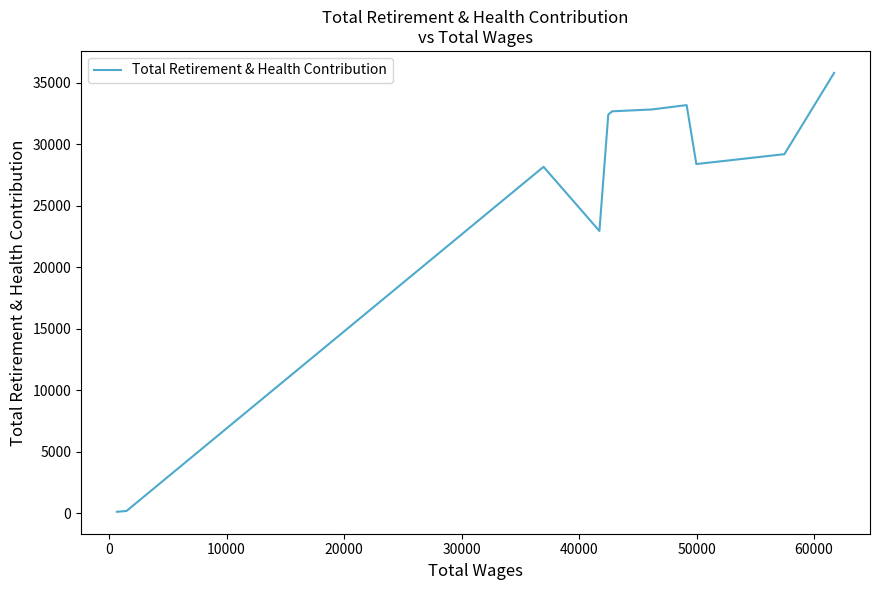

What is the difference between the maximum and minimum values?

35655